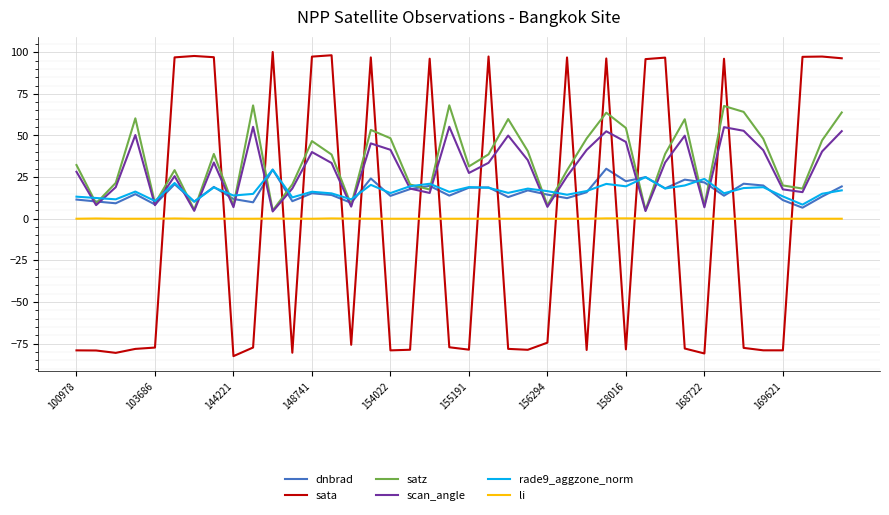

Which series has the largest range (max minus min)?

sata